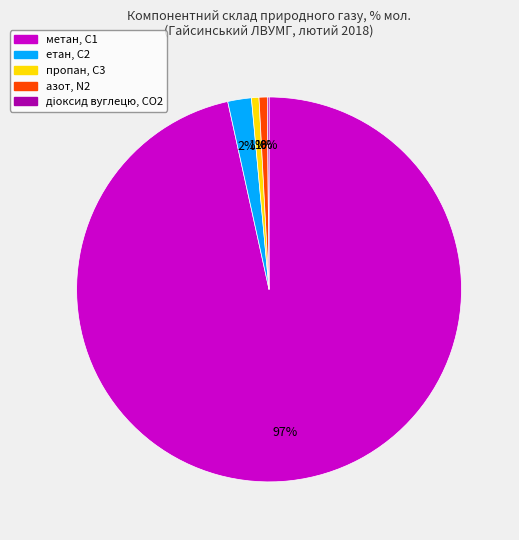

Is the sum of метан, С1 and азот, N2 greater than half?

Yes